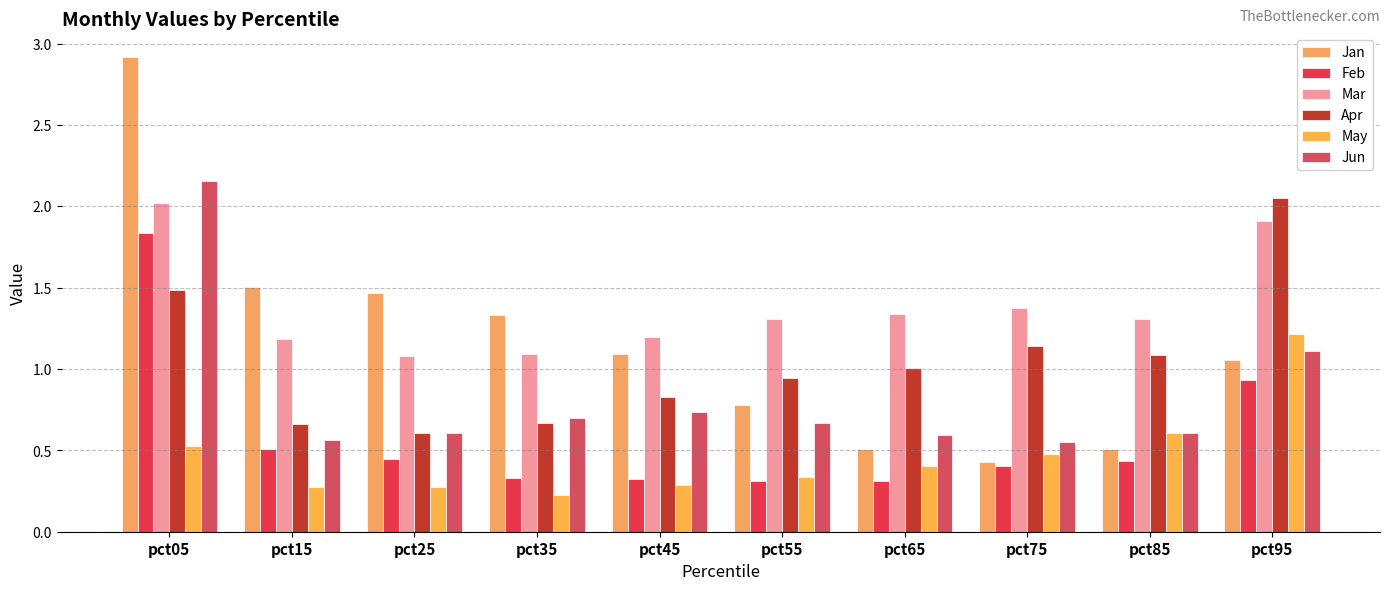

Reading left to right, what are all the values shown in this chart?

Jan: 2.9	1.5	1.5	1.3	1.1	0.8	0.5	0.4	0.5	1.1
Feb: 1.8	0.5	0.4	0.3	0.3	0.3	0.3	0.4	0.4	0.9
Mar: 2.0	1.2	1.1	1.1	1.2	1.3	1.3	1.4	1.3	1.9
Apr: 1.5	0.7	0.6	0.7	0.8	0.9	1.0	1.1	1.1	2.1
May: 0.5	0.3	0.3	0.2	0.3	0.3	0.4	0.5	0.6	1.2
Jun: 2.2	0.6	0.6	0.7	0.7	0.7	0.6	0.6	0.6	1.1